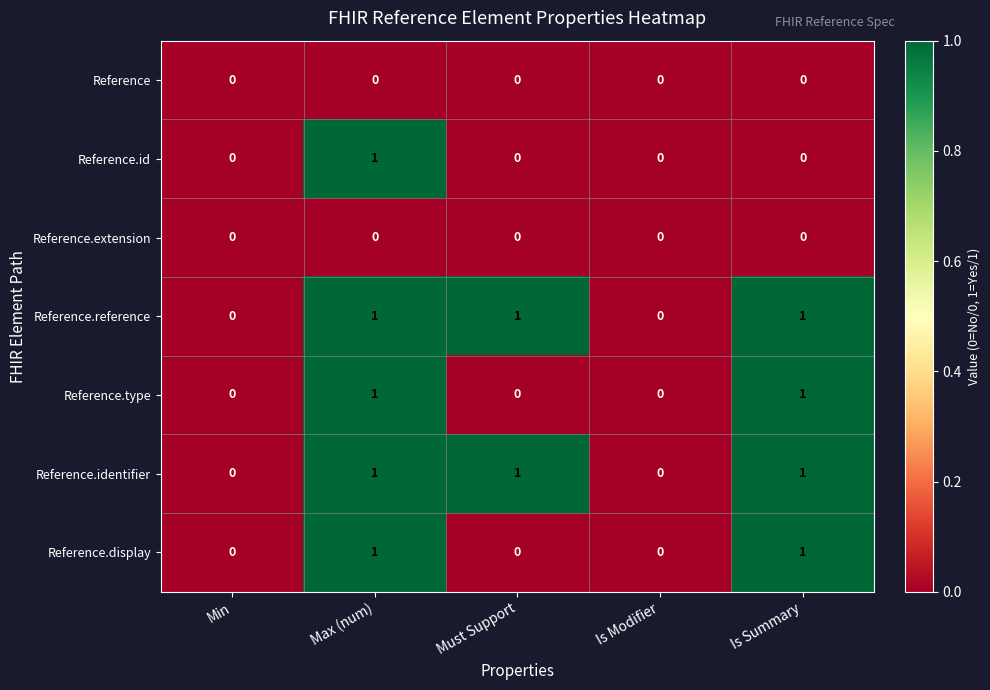

What is the maximum value shown in the chart?

1